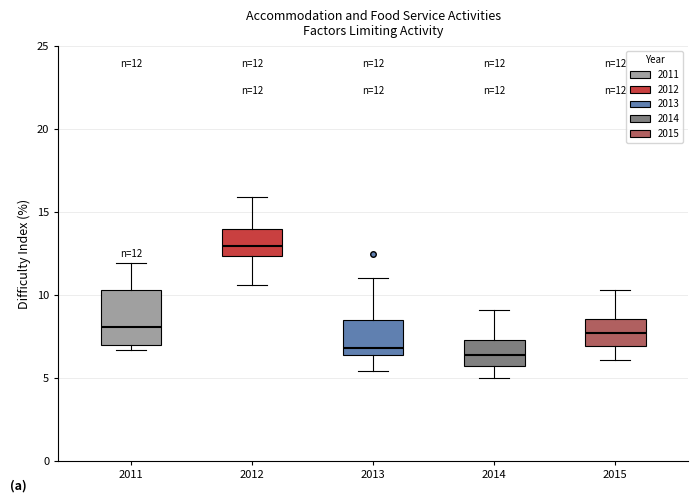

Comparing the boxes themselves (not the whiskers), which one is the tallest?

2011